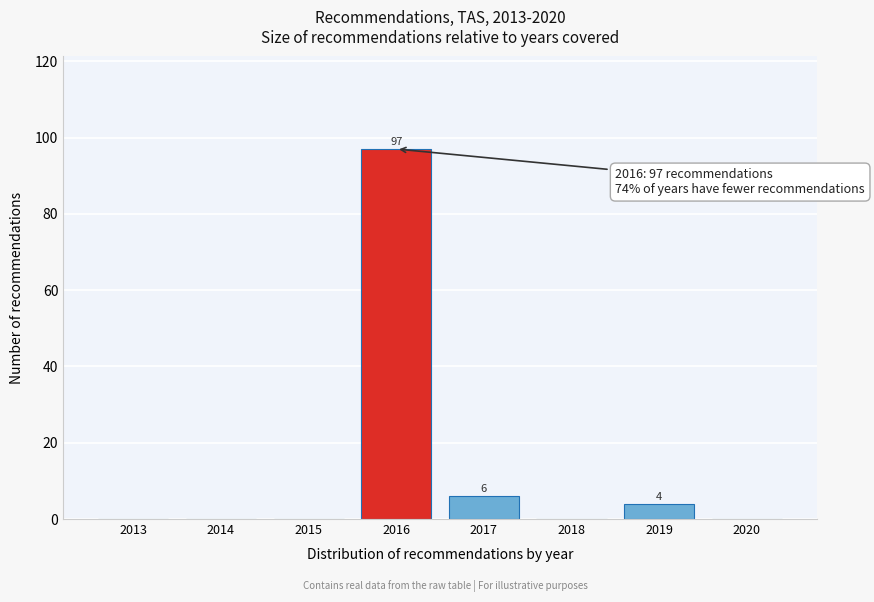

Reading left to right, extract all data points from this chart.

2013=0	2014=0	2015=0	2016=97	2017=6	2018=0	2019=4	2020=0